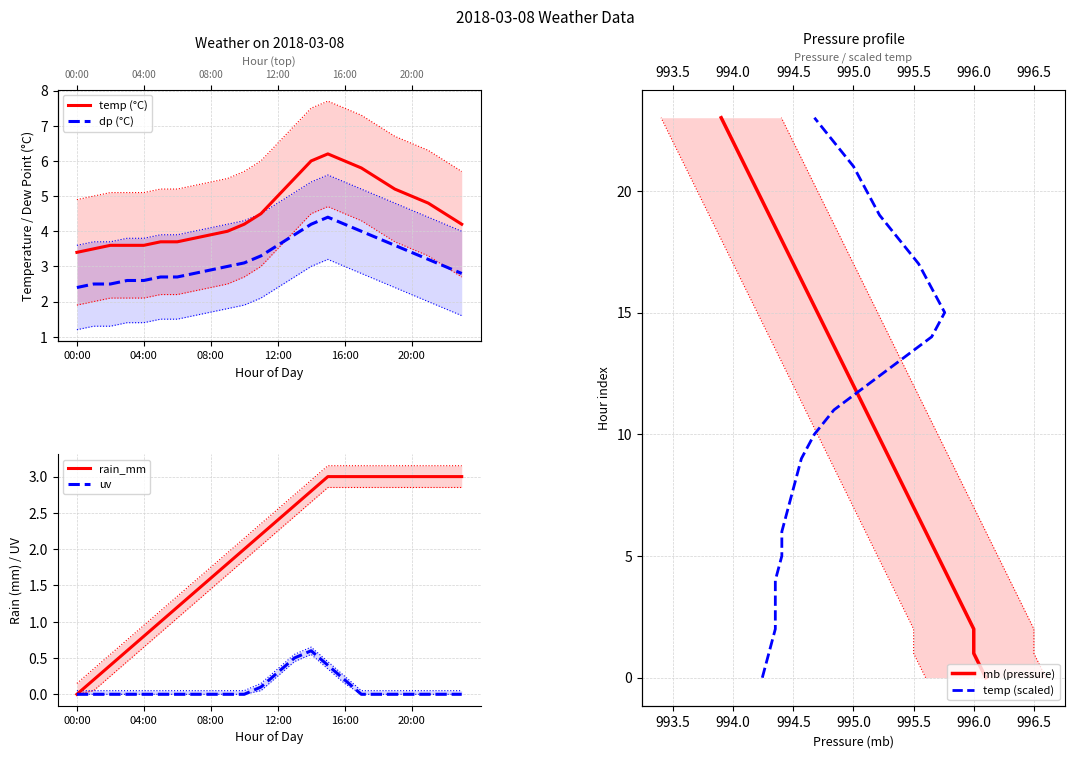

At which label is uv closest to 0?

00:00